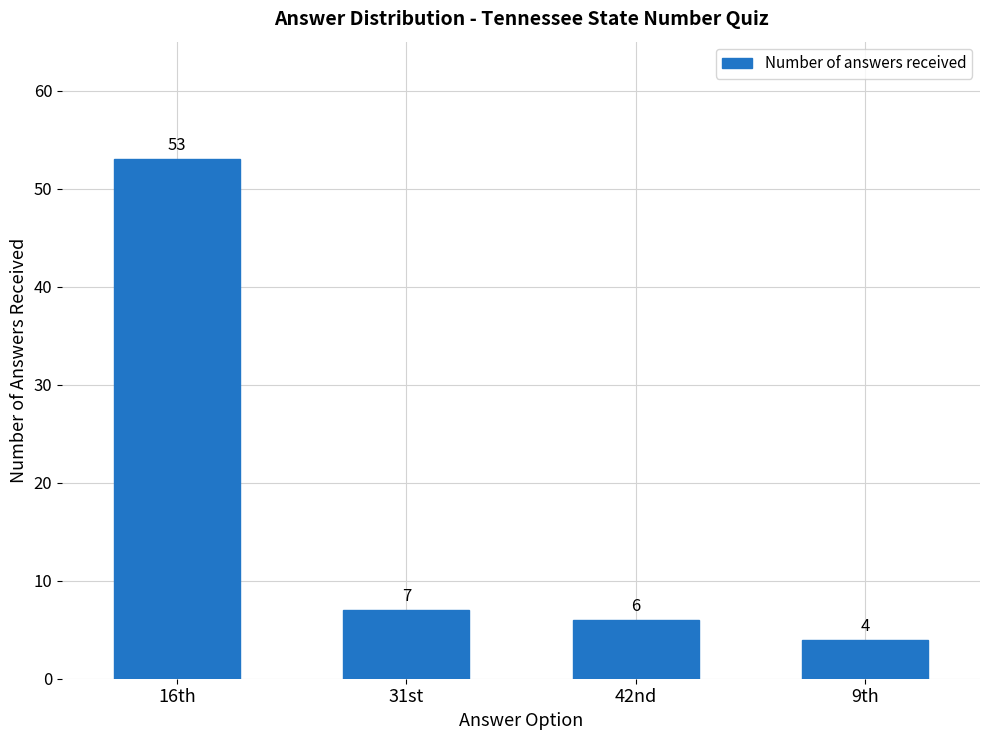

What is the minimum value shown in the chart?

4